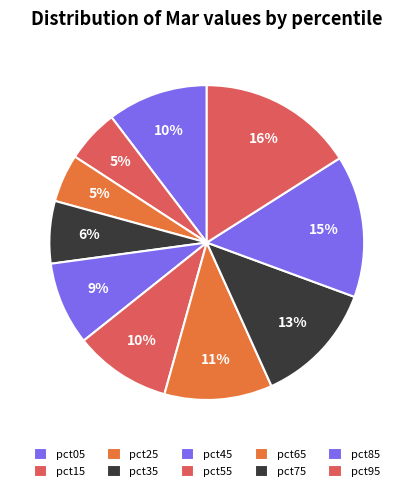

Count the number of slices in the pie.

10